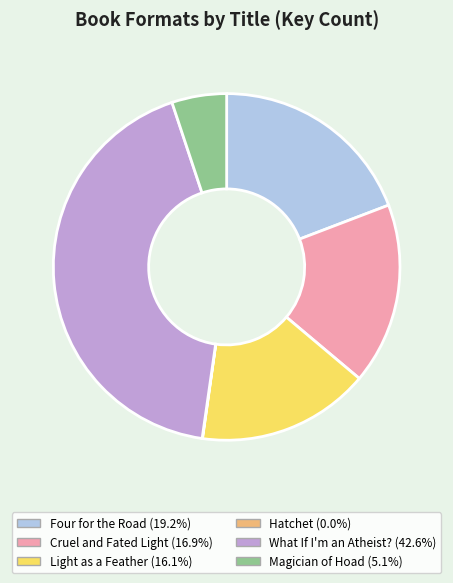

What is the largest slice in the pie chart?

What If I'm an Atheist?